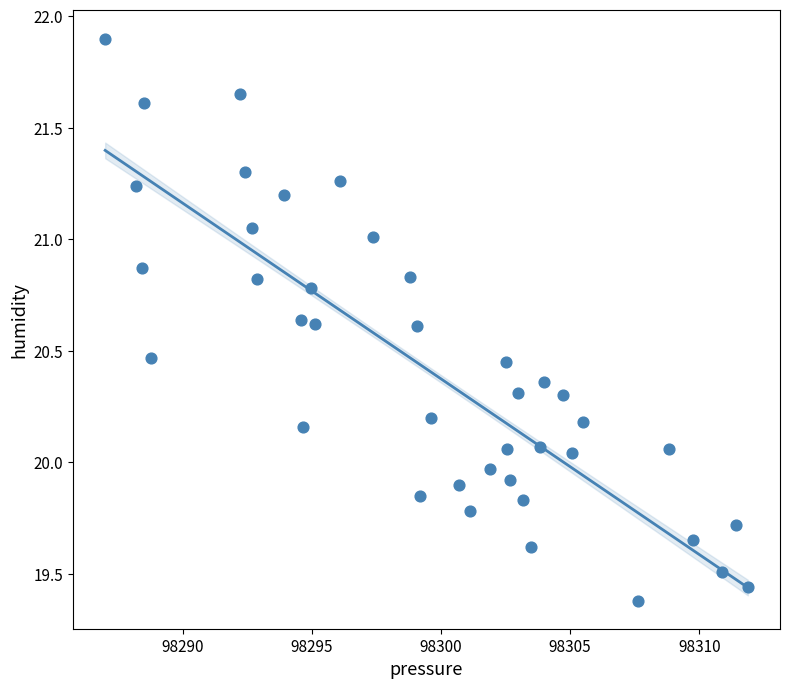

What is the range of Y values (max minus min)?

2.5